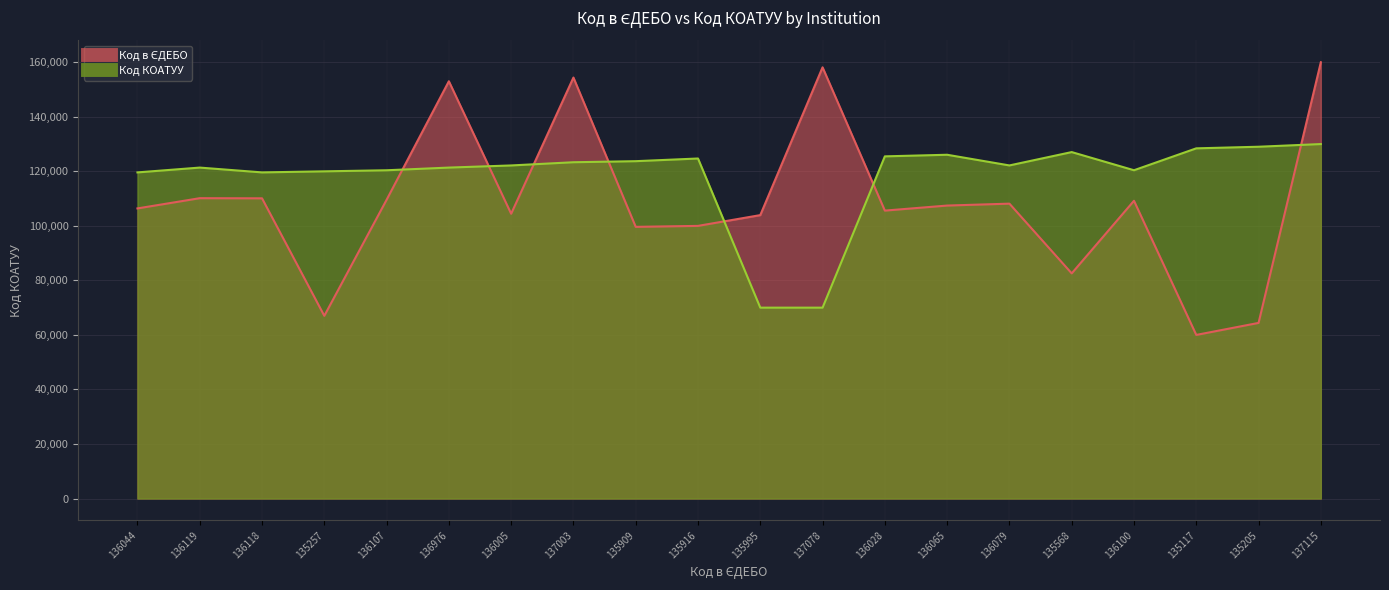

At which category does Код в ЄДЕБО reach its first local valley?

135257